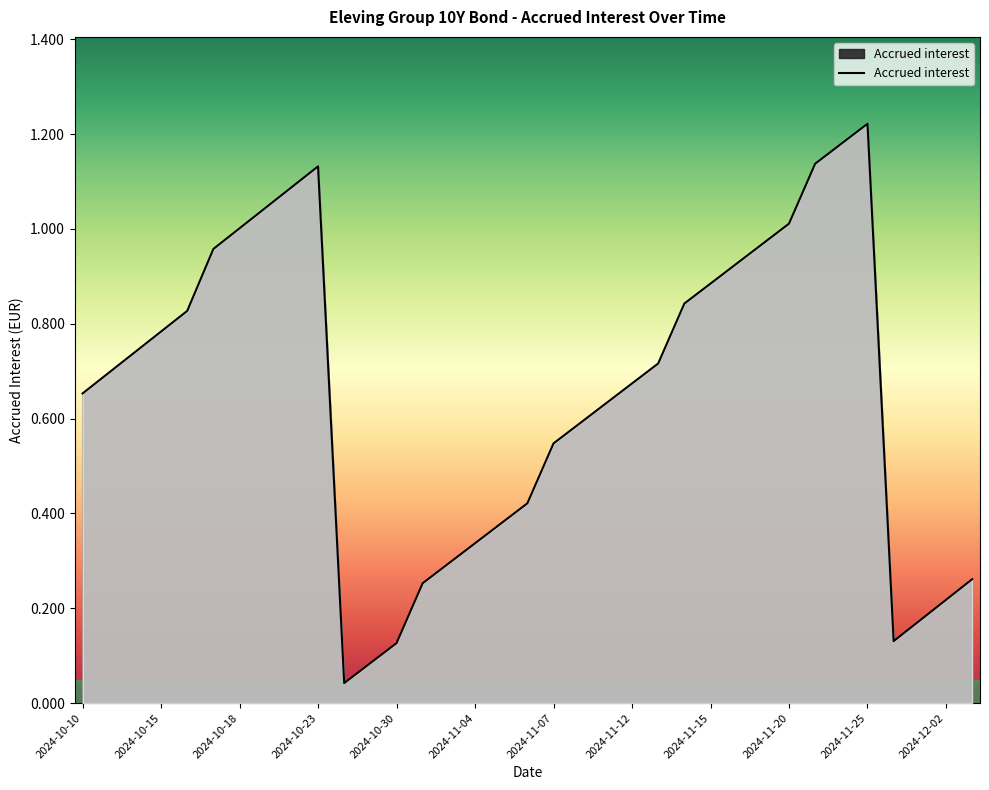

Does the chart display data point markers on the line(s)?

No